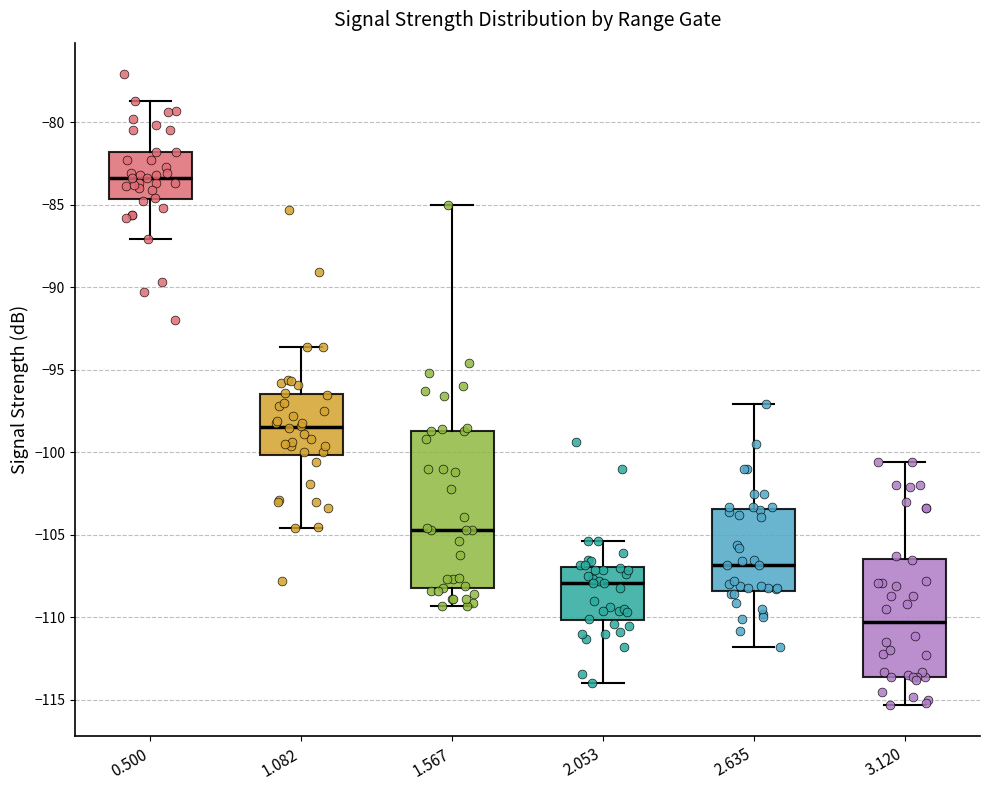

Where is the upper edge of the box at x = 2.053 on the y-axis? The values are not printed on the chart, so give them approximately, as read against the axis.

-107.0